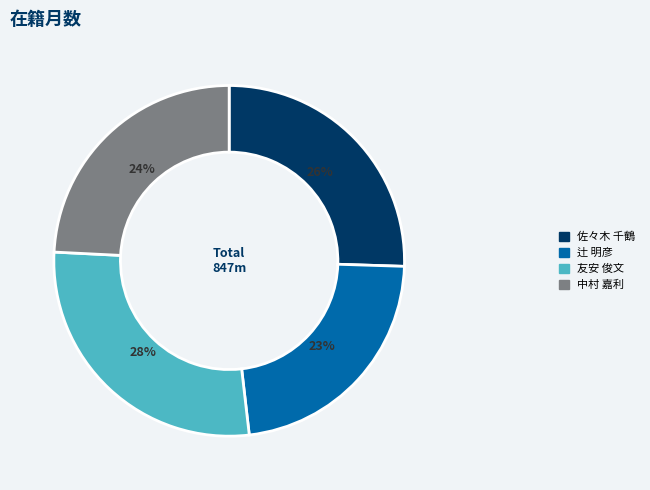

Rank the categories by value from highest to lowest.

友安 俊文, 佐々木 千鶴, 中村 嘉利, 辻 明彦